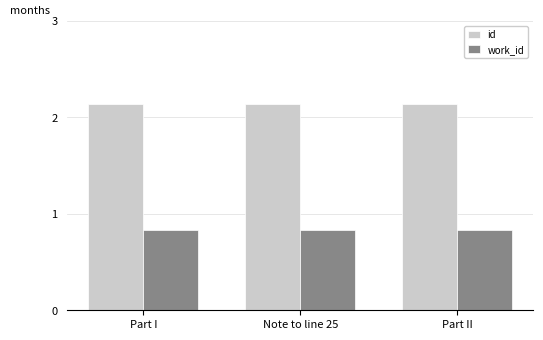

The id series shows 3.4 at Note to line 25. True or false?

False